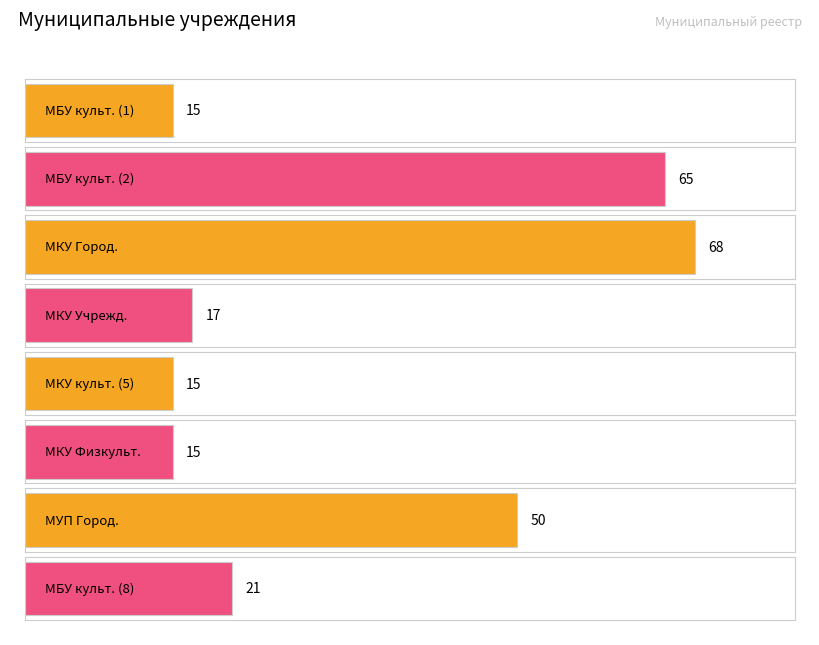

Is it true that the value at 7 is 25?

False